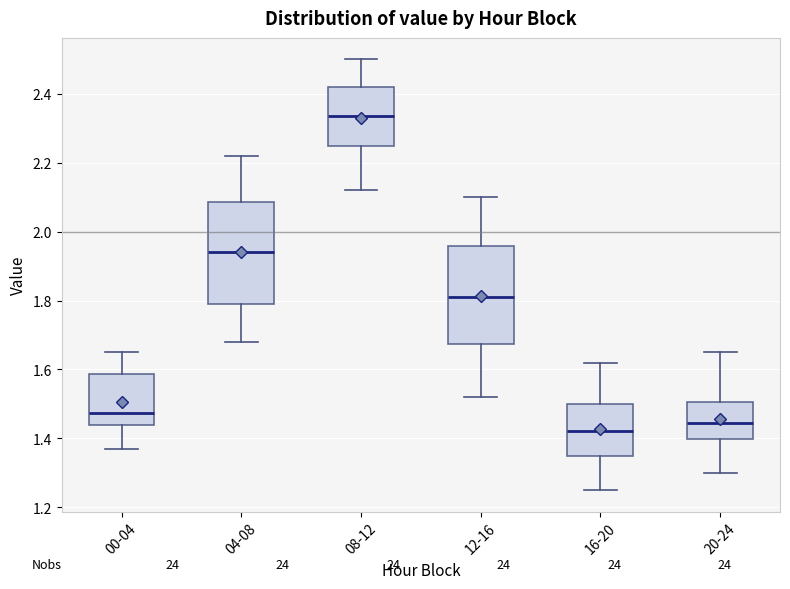

Reading left to right, read every box against the y-axis: the position of its median line, the range the box covers, and the ends of its whiskers. The values are not printed on the chart, so give them approximately, as read against the axis.

00-04: median 1.48, box 1.44 to 1.58, whiskers 1.38 to 1.66
04-08: median 1.94, box 1.80 to 2.08, whiskers 1.68 to 2.22
08-12: median 2.34, box 2.26 to 2.42, whiskers 2.12 to 2.50
12-16: median 1.82, box 1.68 to 1.96, whiskers 1.52 to 2.10
16-20: median 1.42, box 1.36 to 1.50, whiskers 1.26 to 1.62
20-24: median 1.44, box 1.40 to 1.50, whiskers 1.30 to 1.66